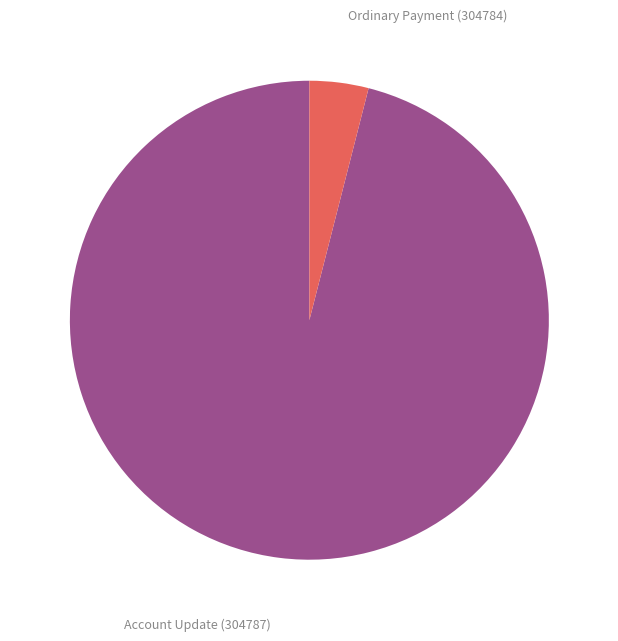

What is the largest slice in the pie chart?

Account Update (304787)